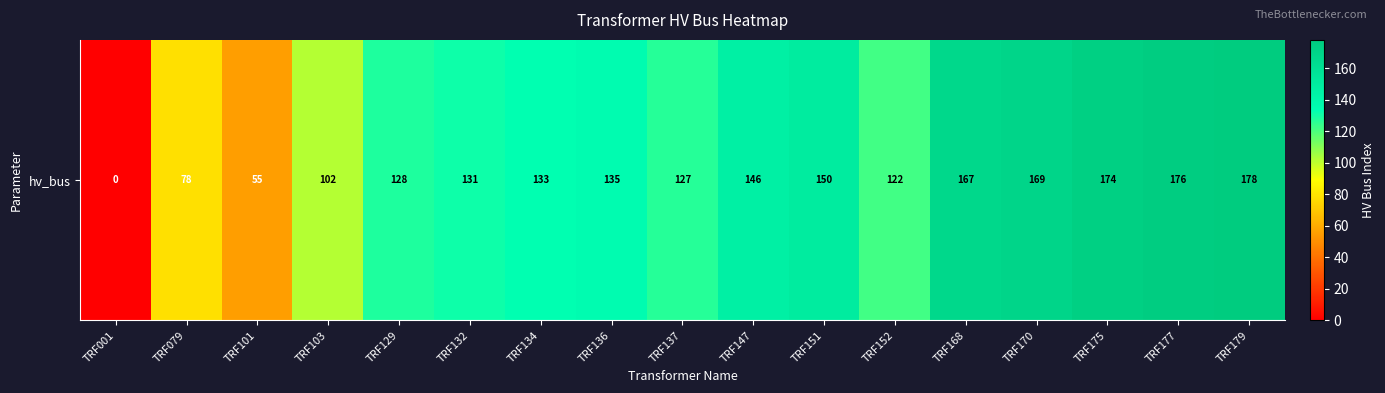

How many data points are less than 133?

8